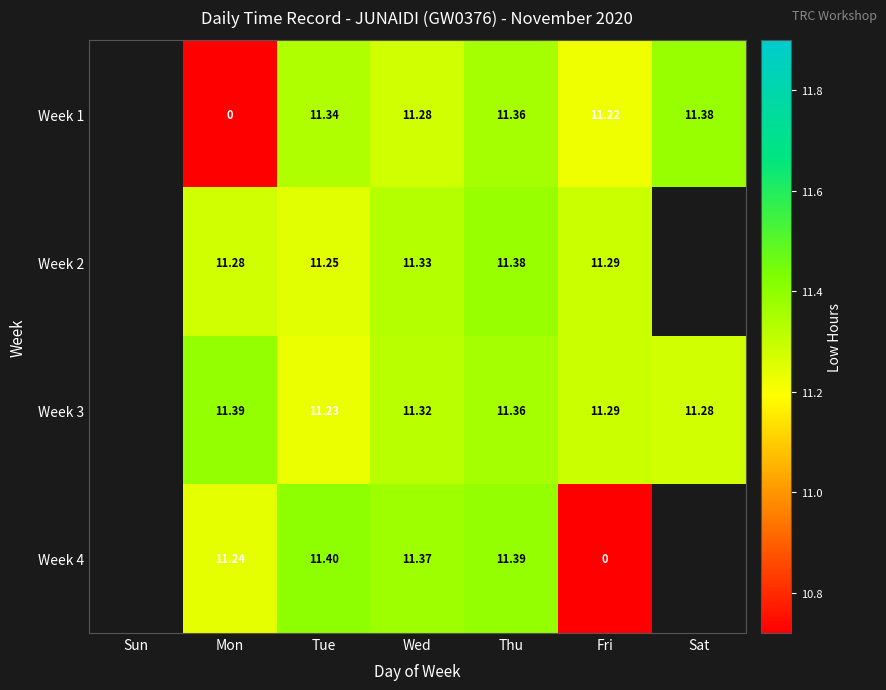

The Week 3 series shows 18.7 at Mon. True or false?

False